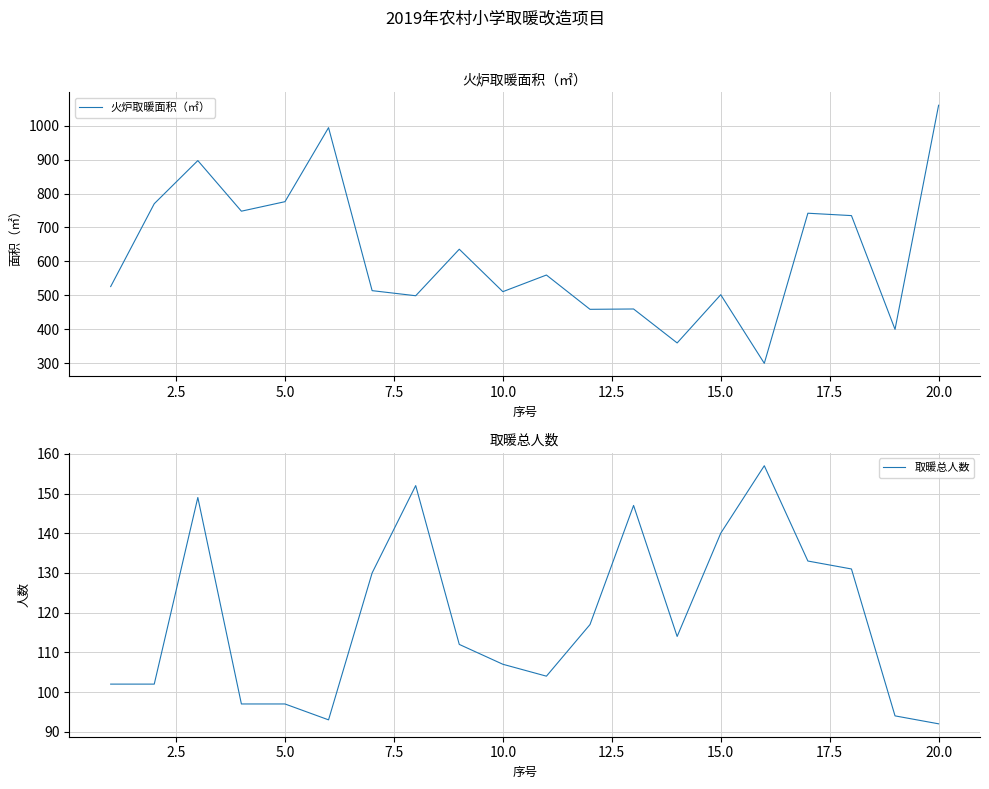

What is the minimum value for 火炉取暖面积（㎡）?

300